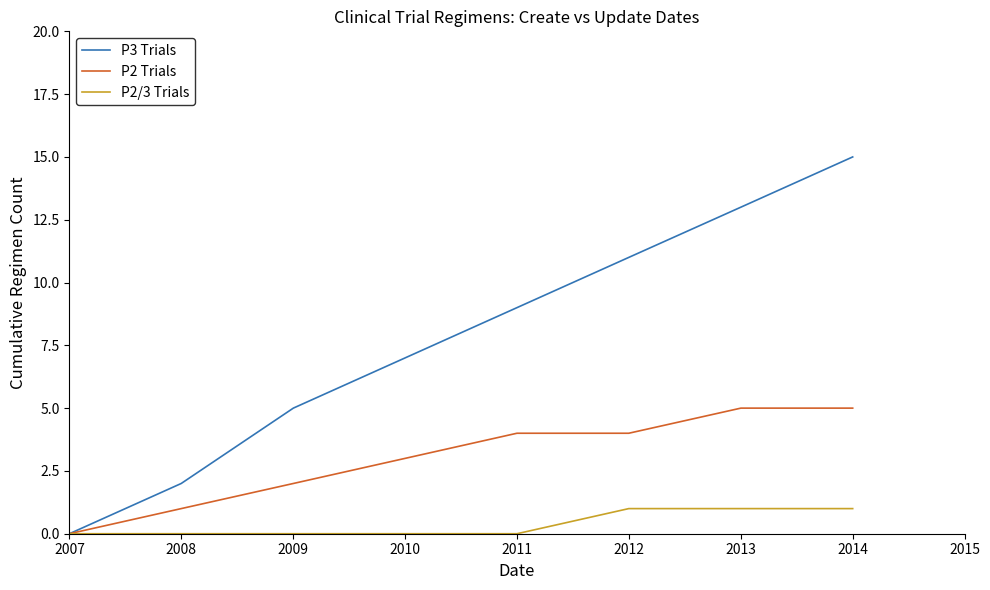

Which series changed the most between 2008 and 2013?

P3 Trials